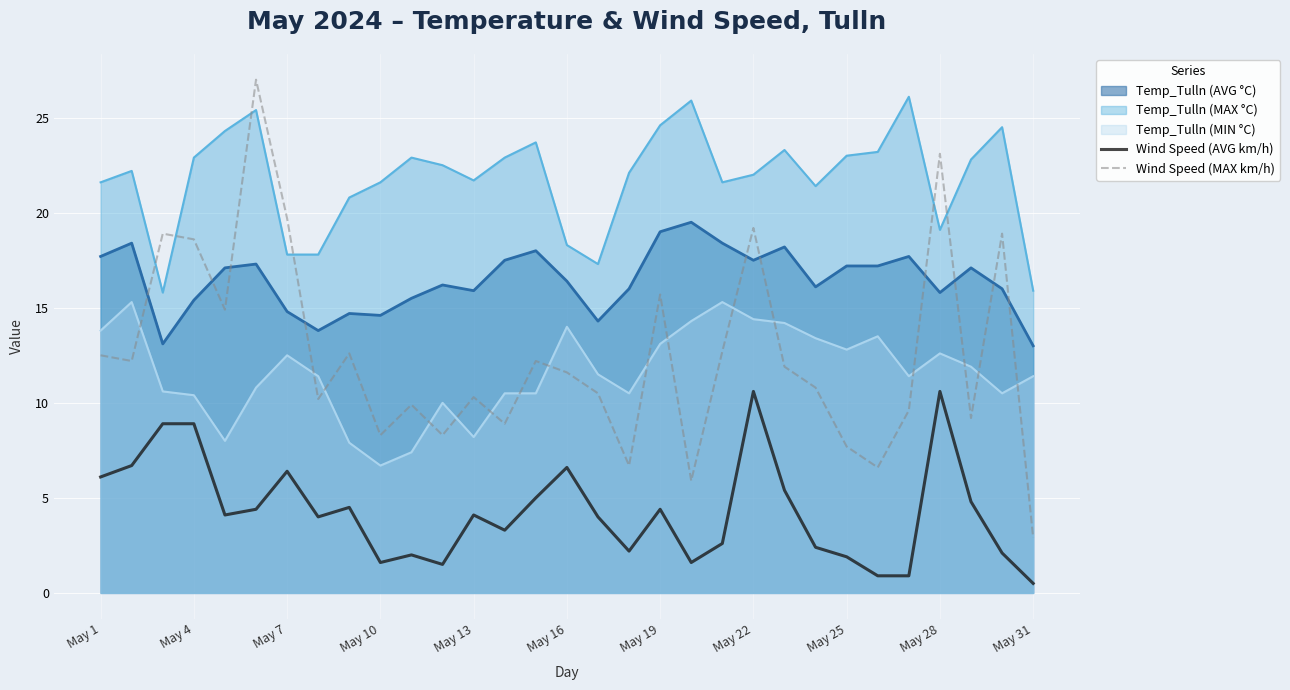

Is it true that Temp_Tulln (MIN °C) equals 6.7 at May 10?

True